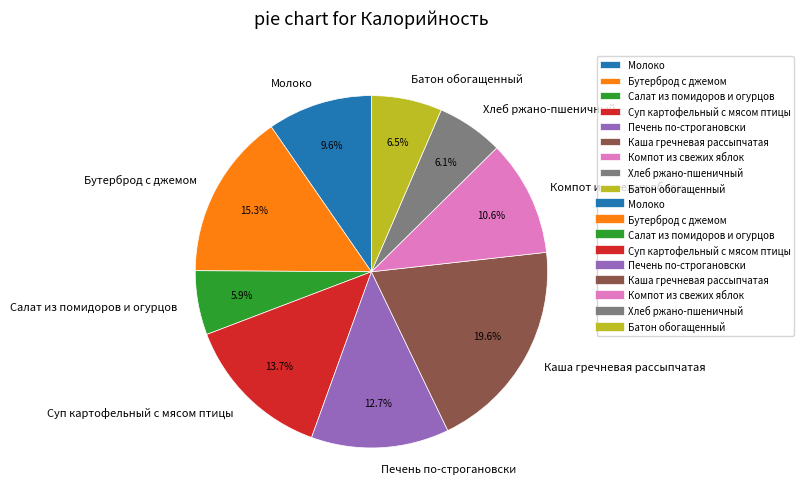

To the nearest percent, what is the combined percentage of Компот из свежих яблок and Бутерброд с джемом?

26%